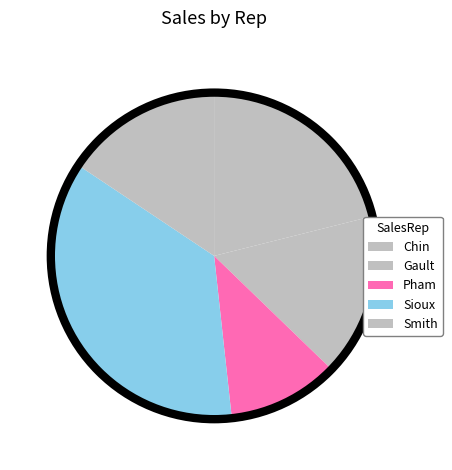

Which has a higher value, Sioux or Pham?

Sioux